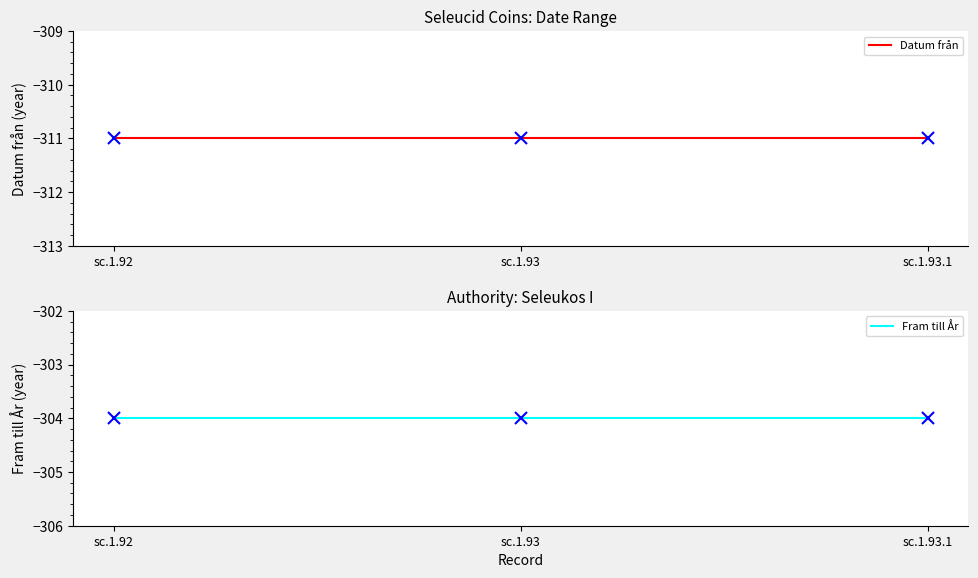

List the series in order of their peak value, lowest first.

Datum från, Fram till År